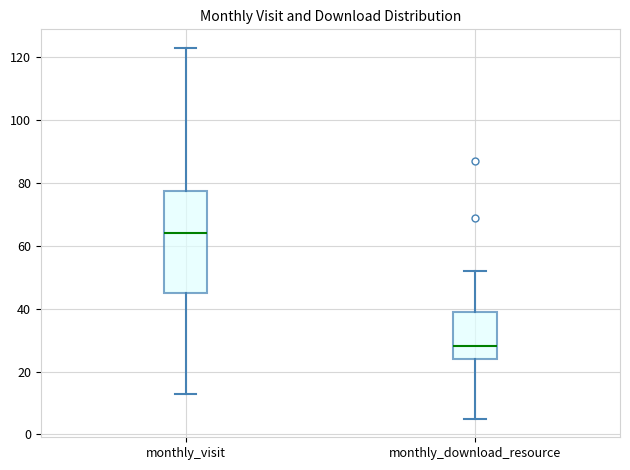

Reading left to right, transcribe this box plot: for each box, give where its median line is, the range the box spans, and where its two whiskers end, as read against the y-axis. The values are not printed on the chart, so give them approximately, as read against the axis.

monthly_visit: median 64, box 46 to 78, whiskers 14 to 124
monthly_download_resource: median 28, box 24 to 40, whiskers 6 to 52